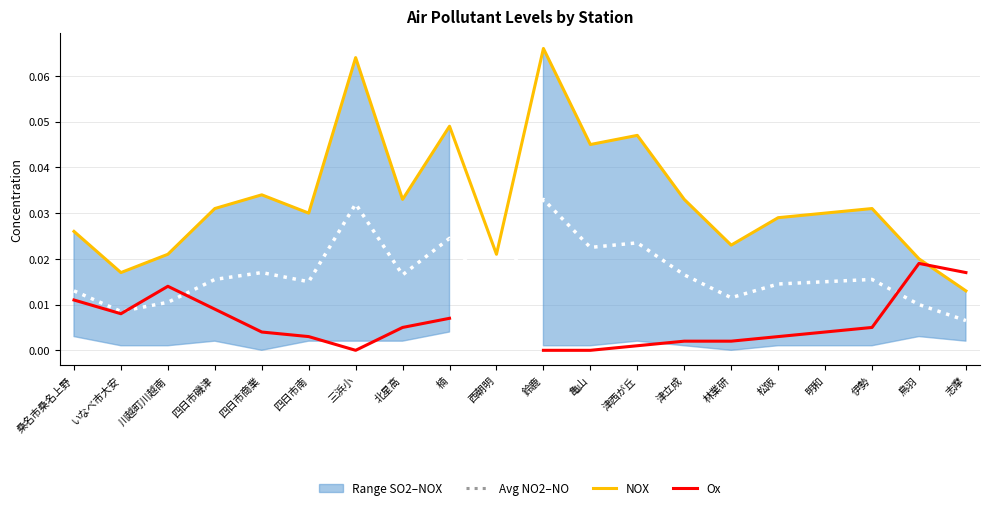

Does the chart have visible grid lines?

Yes